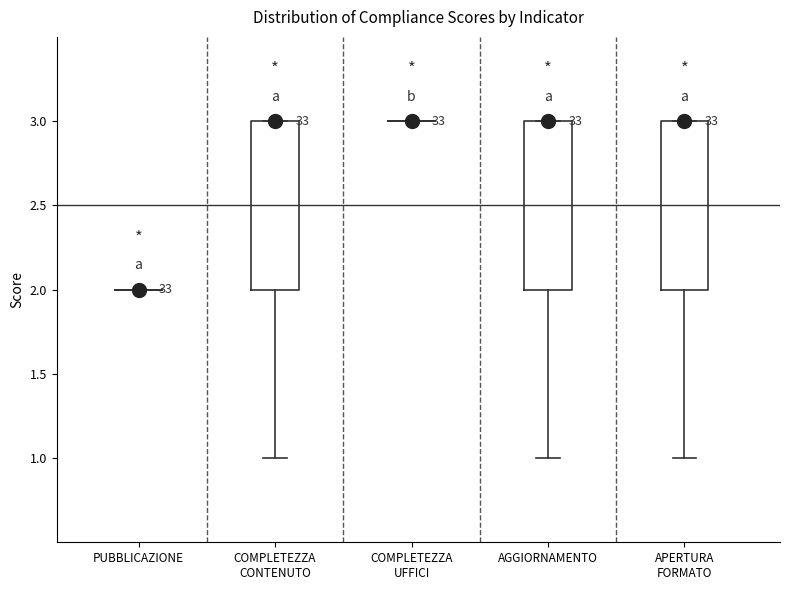

Where is the lower edge of the box for COMPLETEZZA CONTENUTO on the y-axis? The values are not printed on the chart, so give them approximately, as read against the axis.

2